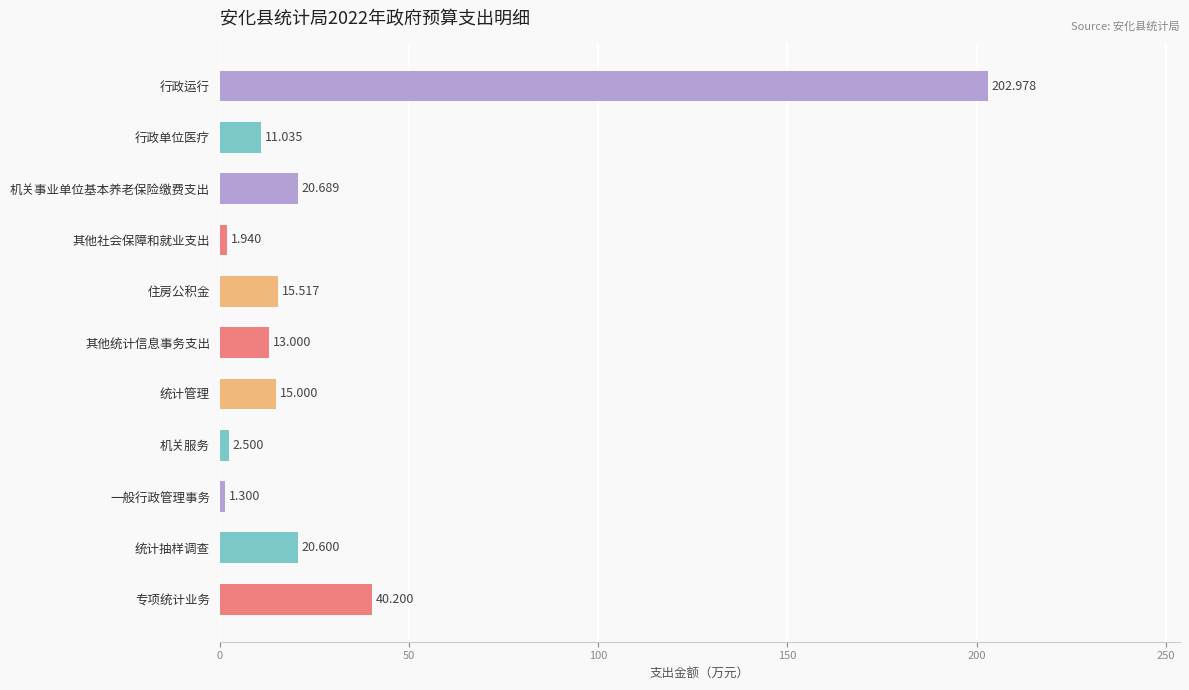

At which label is the value closest to 102?

专项统计业务